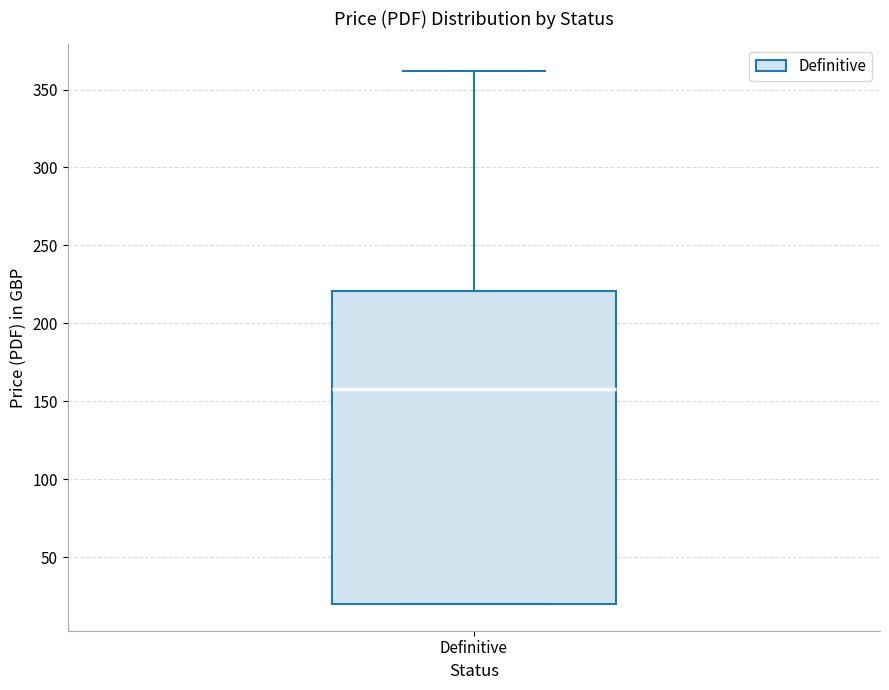

Read this box plot against the y-axis: the position of the median line, the range covered by the box, and the ends of both whiskers. The values are not printed on the chart, so give them approximately, as read against the axis.

median 160, box 20 to 220, whiskers 20 to 360